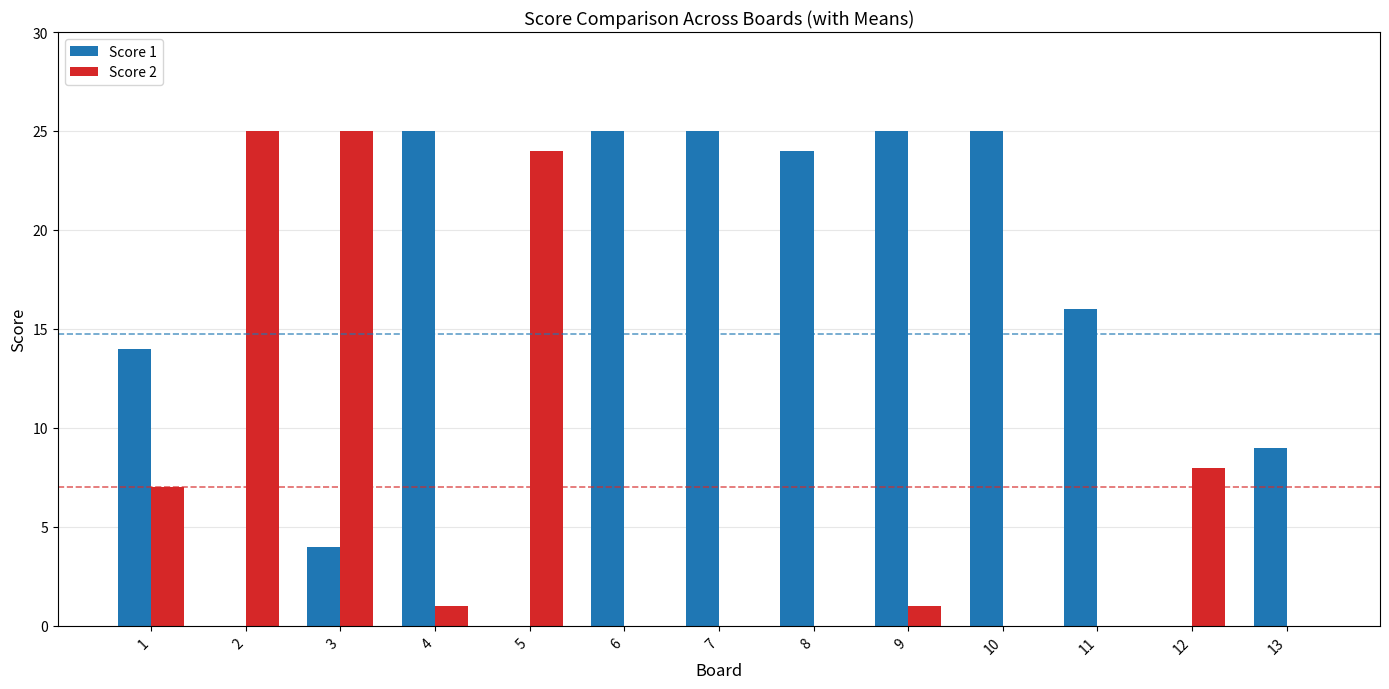

Reading left to right, list all the values displayed in this chart.

Score 1: 14	0	4	25	0	25	25	24	25	25	16	0	9
Score 2: 7	25	25	1	24	0	0	0	1	0	0	8	0